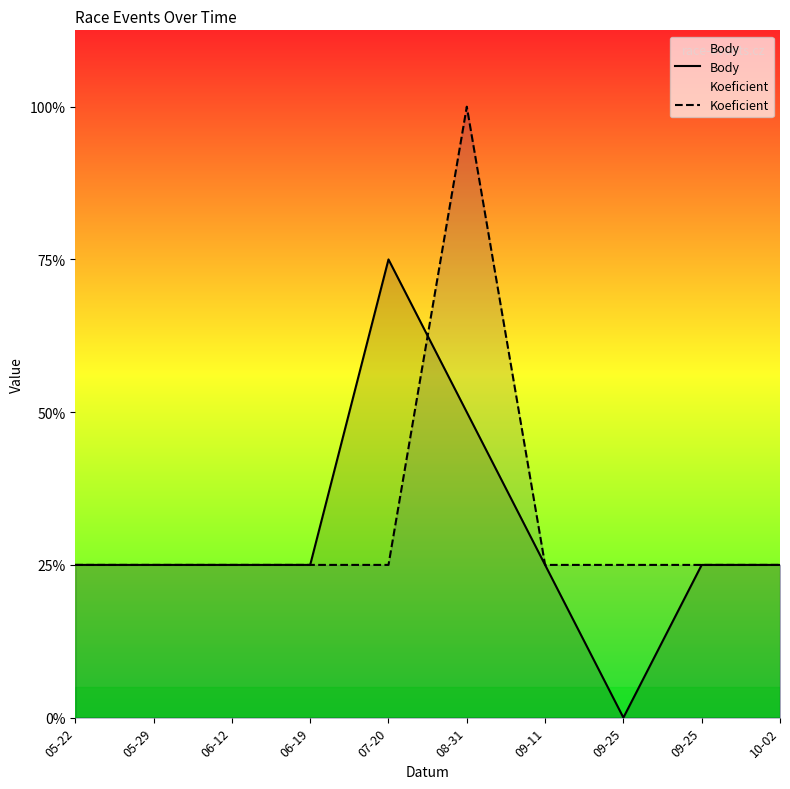

At which category is the sum across all series the highest?

08-31